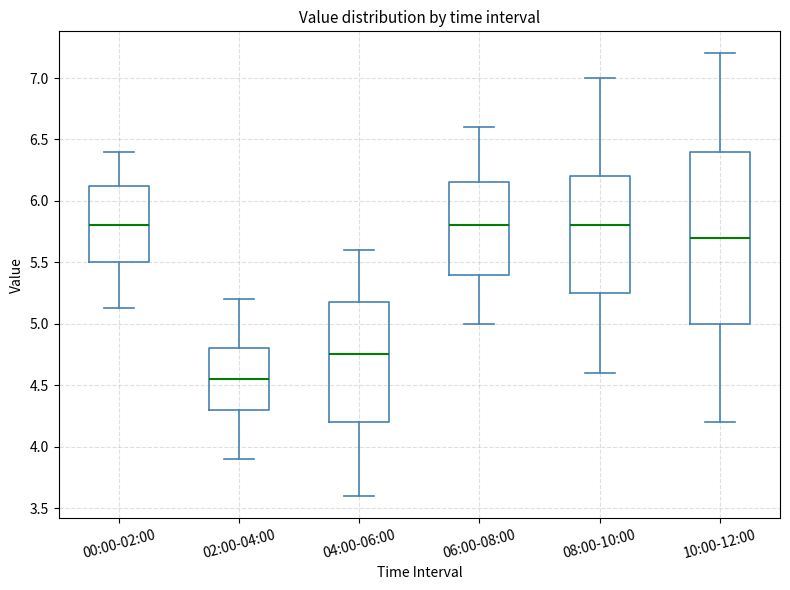

Reading left to right, read every box against the y-axis: the position of its median line, the range the box covers, and the ends of its whiskers. The values are not printed on the chart, so give them approximately, as read against the axis.

00:00-02:00: median 5.80, box 5.50 to 6.10, whiskers 5.15 to 6.40
02:00-04:00: median 4.55, box 4.30 to 4.80, whiskers 3.90 to 5.20
04:00-06:00: median 4.75, box 4.20 to 5.20, whiskers 3.60 to 5.60
06:00-08:00: median 5.80, box 5.40 to 6.15, whiskers 5.00 to 6.60
08:00-10:00: median 5.80, box 5.25 to 6.20, whiskers 4.60 to 7.00
10:00-12:00: median 5.70, box 5.00 to 6.40, whiskers 4.20 to 7.20